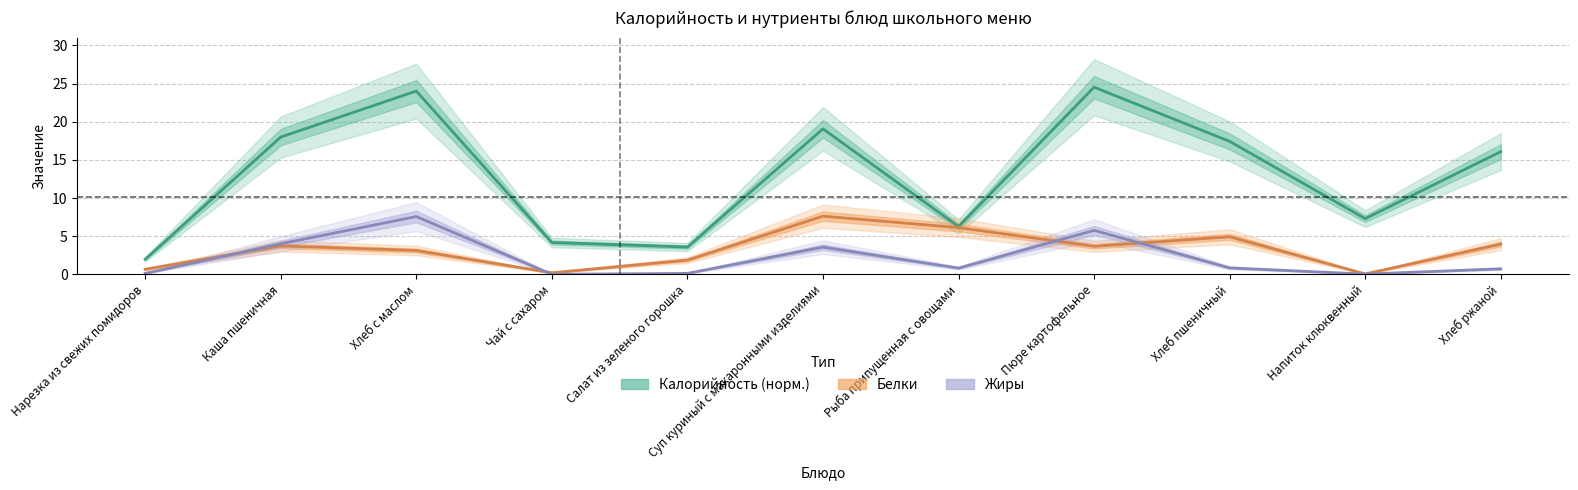

Rank the series at Салат из зеленого горошка from lowest to highest value.

Жиры, Белки, Калорийность